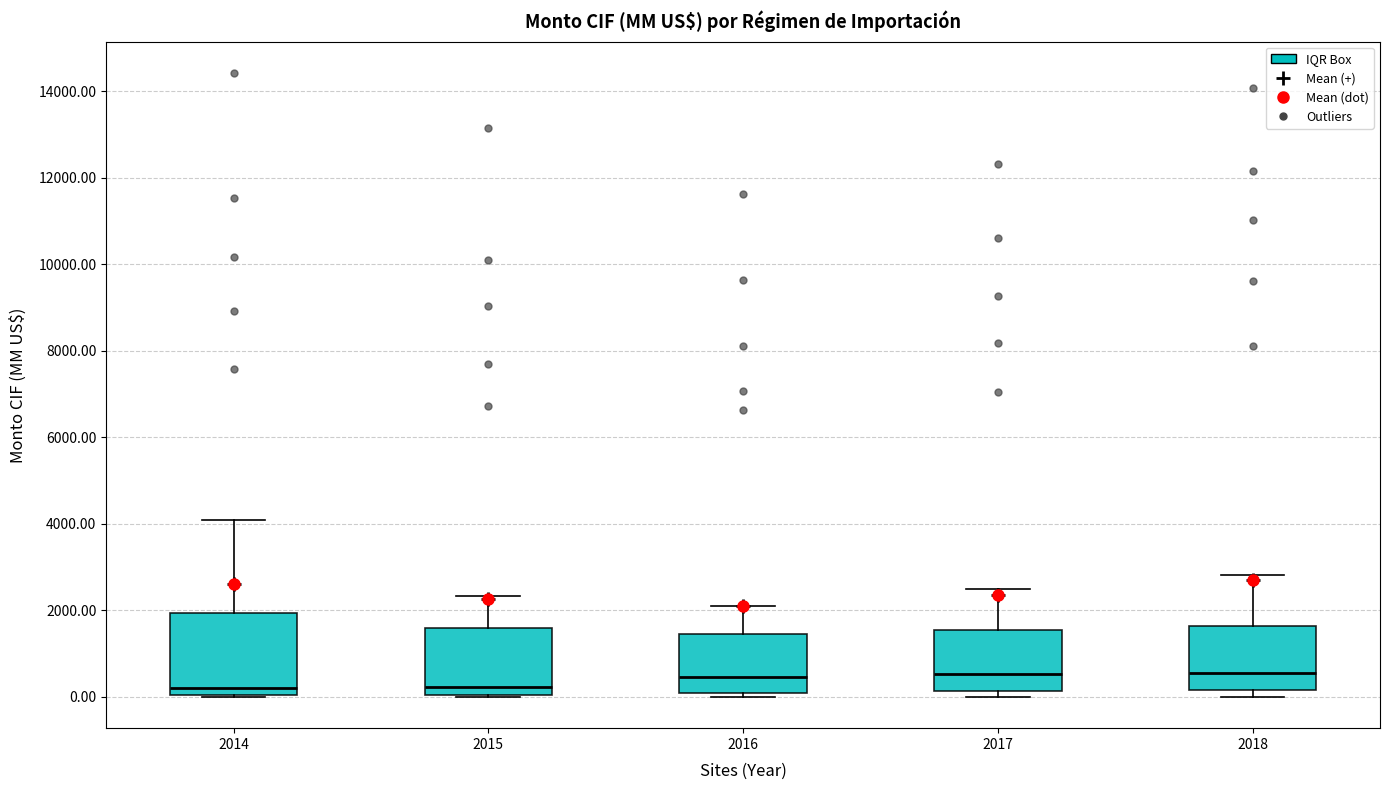

Reading left to right, transcribe this box plot: for each box, give where its median line is, the range the box spans, and where its two whiskers end, as read against the y-axis. The values are not printed on the chart, so give them approximately, as read against the axis.

2014: median 200, box 0 to 2000, whiskers 0 to 4000
2015: median 200, box 0 to 1600, whiskers 0 to 2400
2016: median 400, box 0 to 1400, whiskers 0 (just below the box's lower edge) to 2200
2017: median 600, box 200 to 1600, whiskers 0 to 2400
2018: median 600, box 200 to 1600, whiskers 0 to 2800